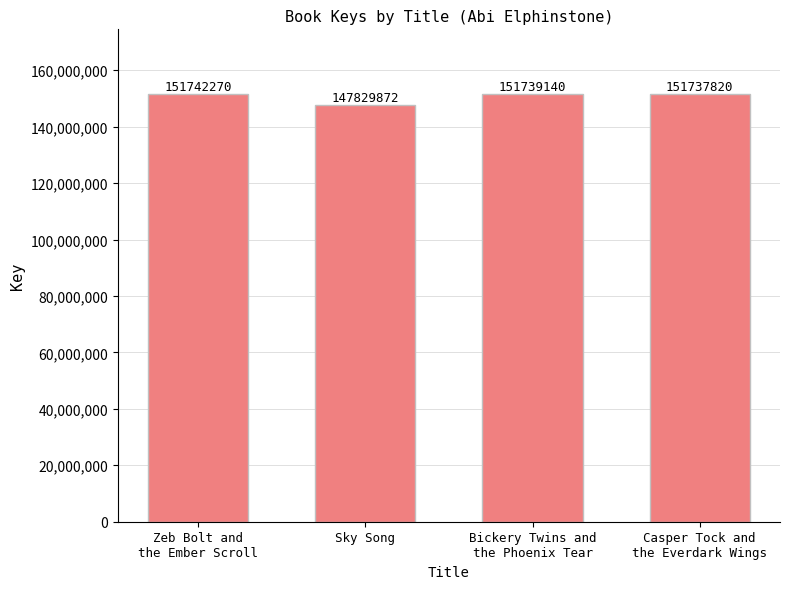

What is the label of the 2nd bar from the left?

Sky Song